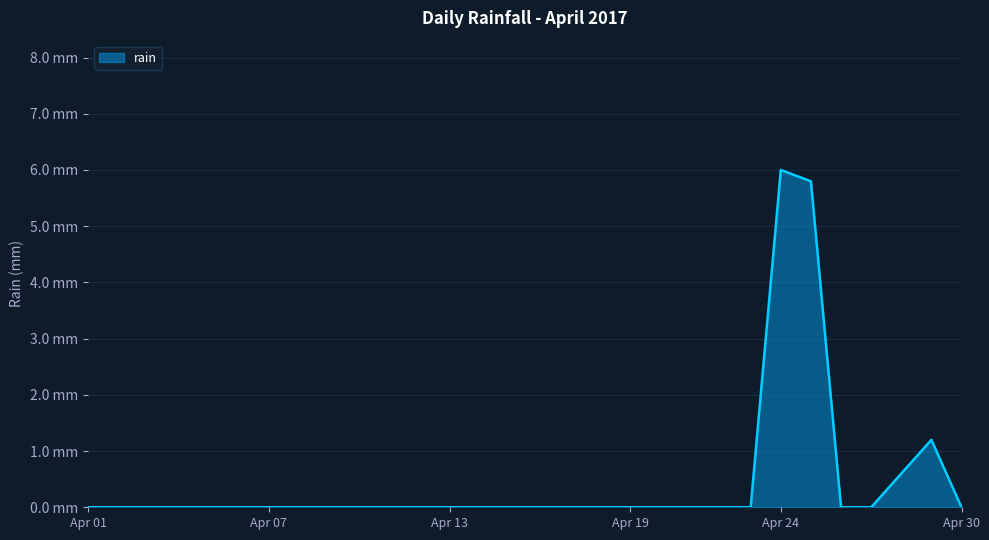

Reading left to right, extract all data points from this chart.

0.0	0.0	0.0	0.0	0.0	0.0	0.0	0.0	0.0	0.0	0.0	0.0	0.0	0.0	0.0	0.0	0.0	0.0	0.0	0.0	0.0	0.0	0.0	6.0	5.8	0.0	0.0	0.6	1.2	0.0